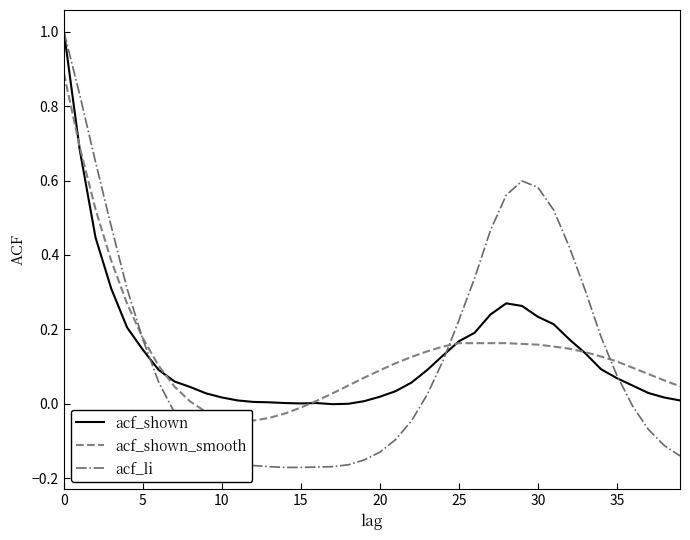

What is the difference between the maximum and second lowest values in the acf_li series?

1.2